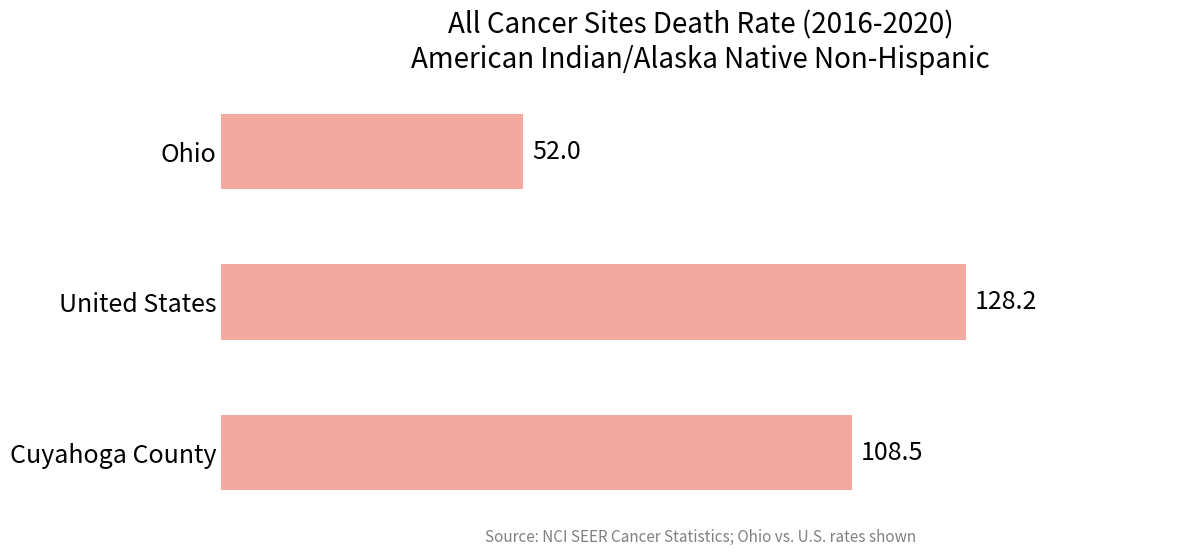

Where is the data nearest to the value 90?

Cuyahoga County